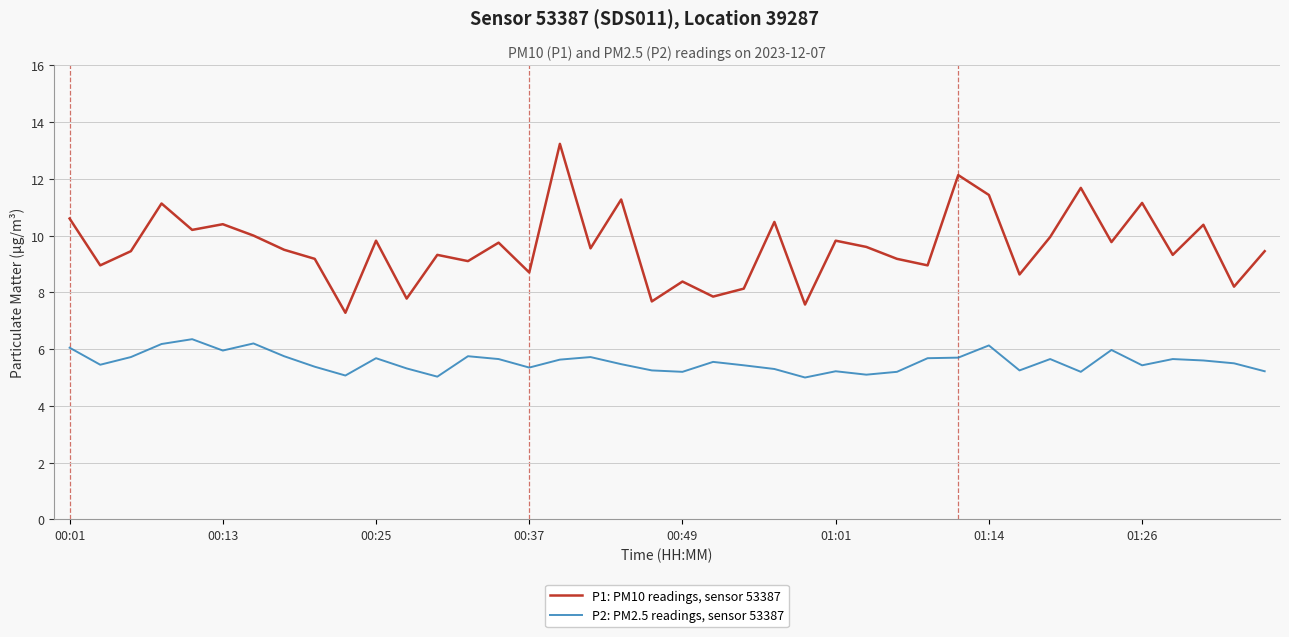

What is the lowest value of the P2: PM2.5 readings, sensor 53387 series?

5.0